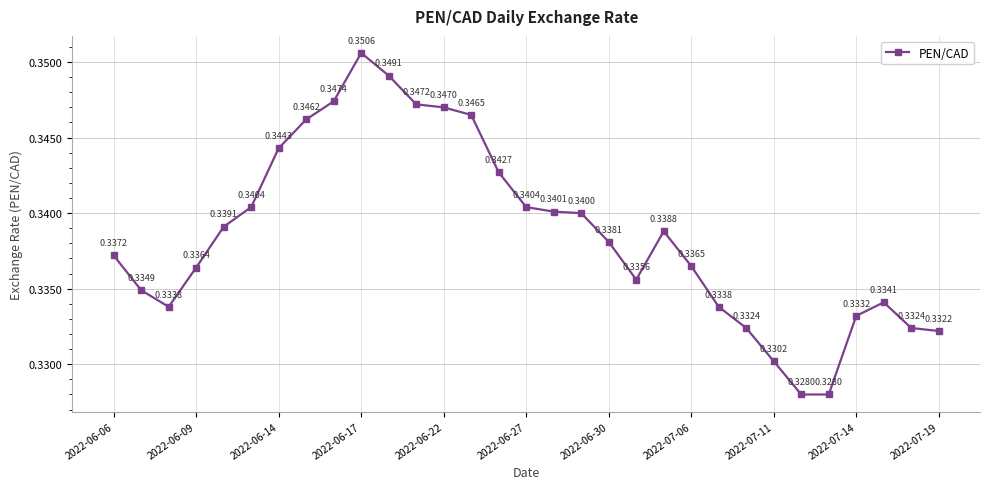

How many points are higher than both their immediate neighbors (excluding endpoints)?

3